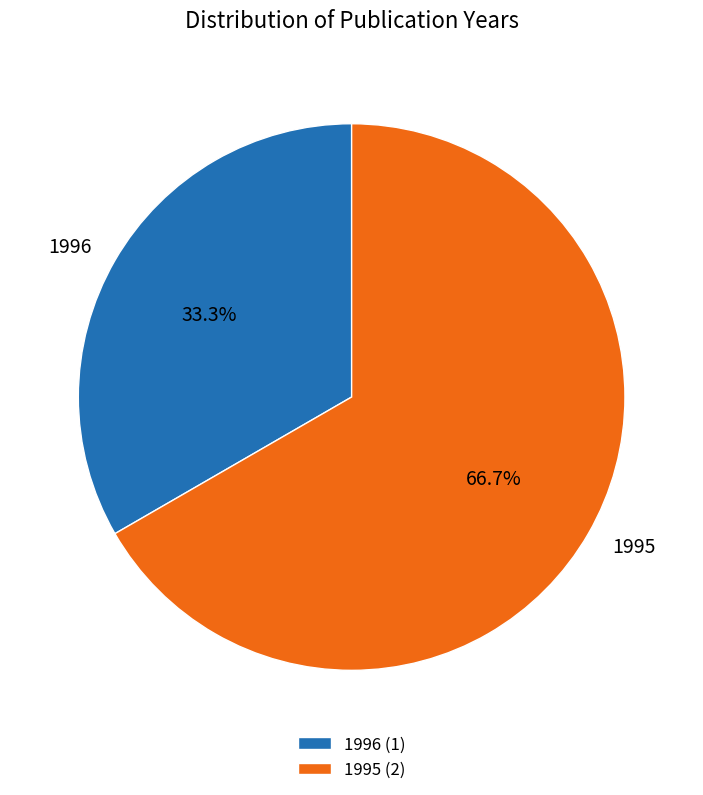

How many slices are in this pie chart?

2